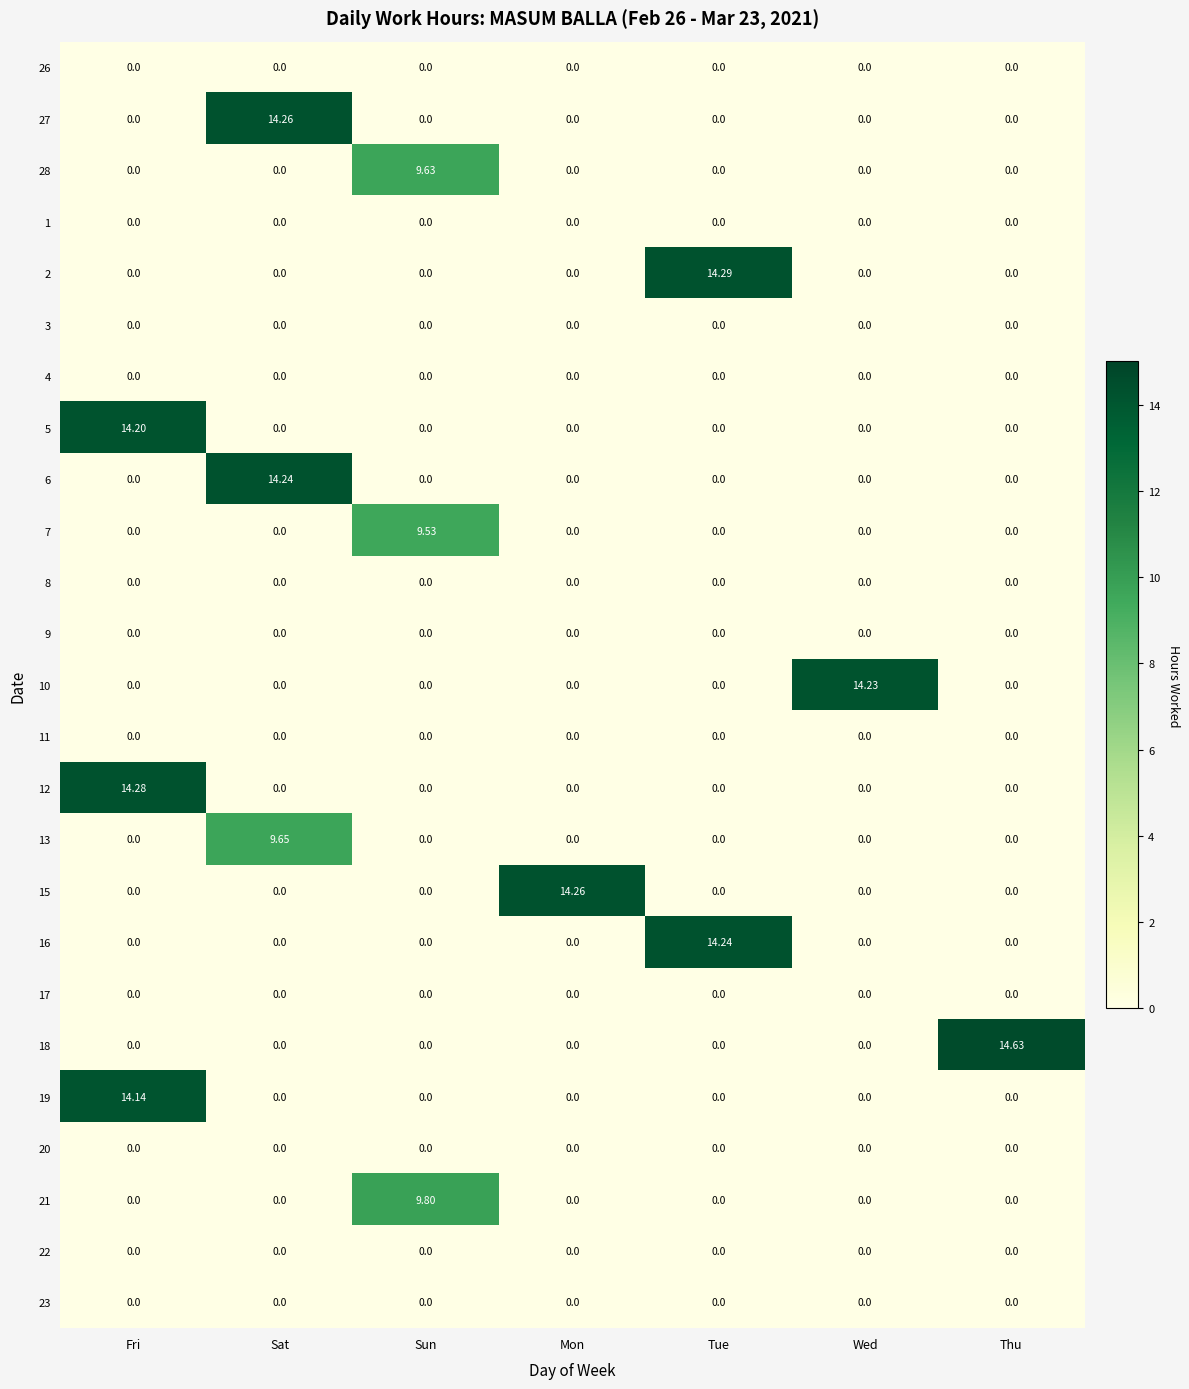

Which category has the highest value across all series?

Thu